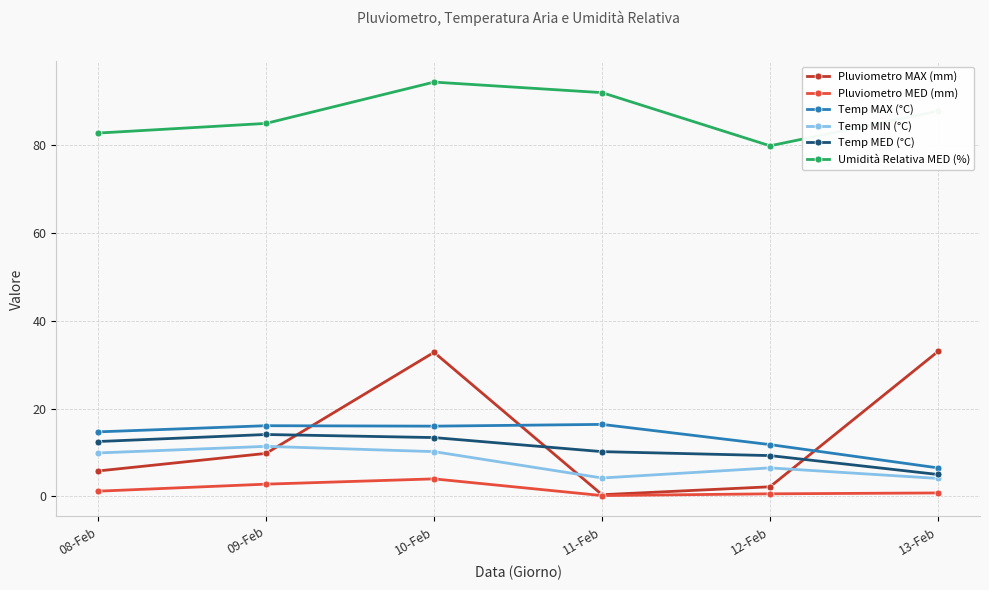

What is the difference between the maximum and second lowest values in the Pluviometro MAX (mm) series?

30.8